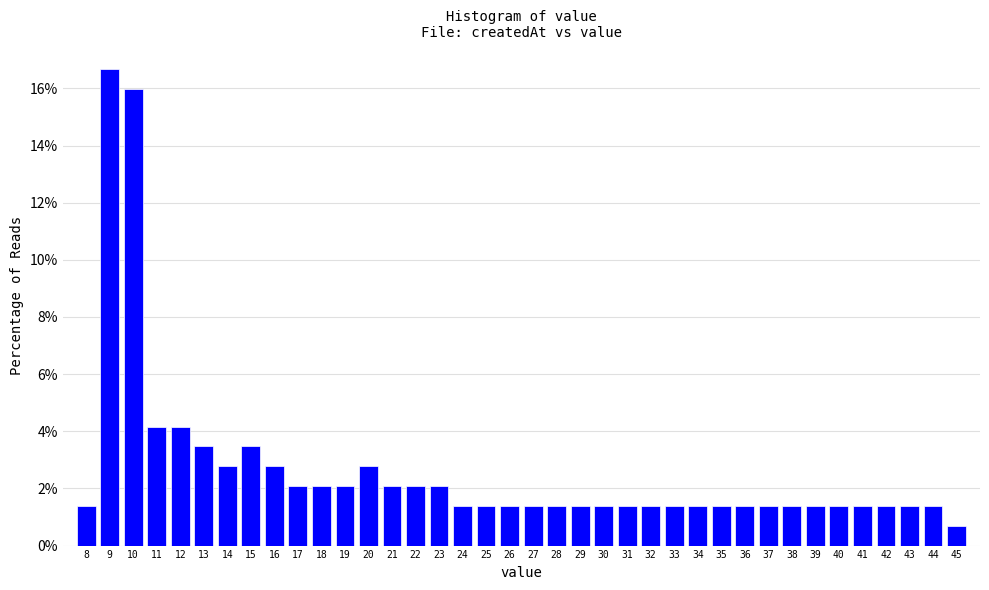

Which range on the x-axis has the tallest bar?

8.5 to 9.5